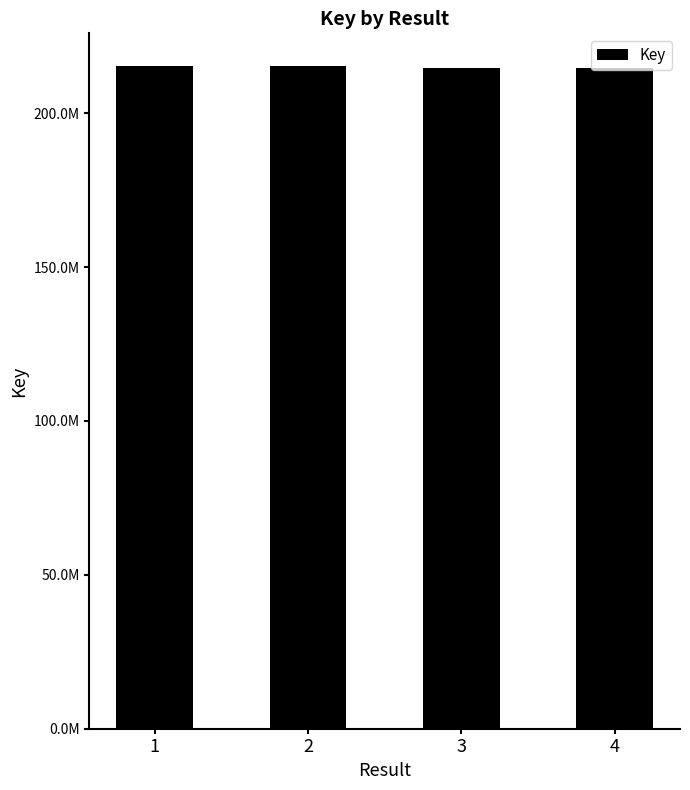

Reading left to right, what are all the values shown in this chart?

1=215154270	2=215156020	3=214692360	4=214692200